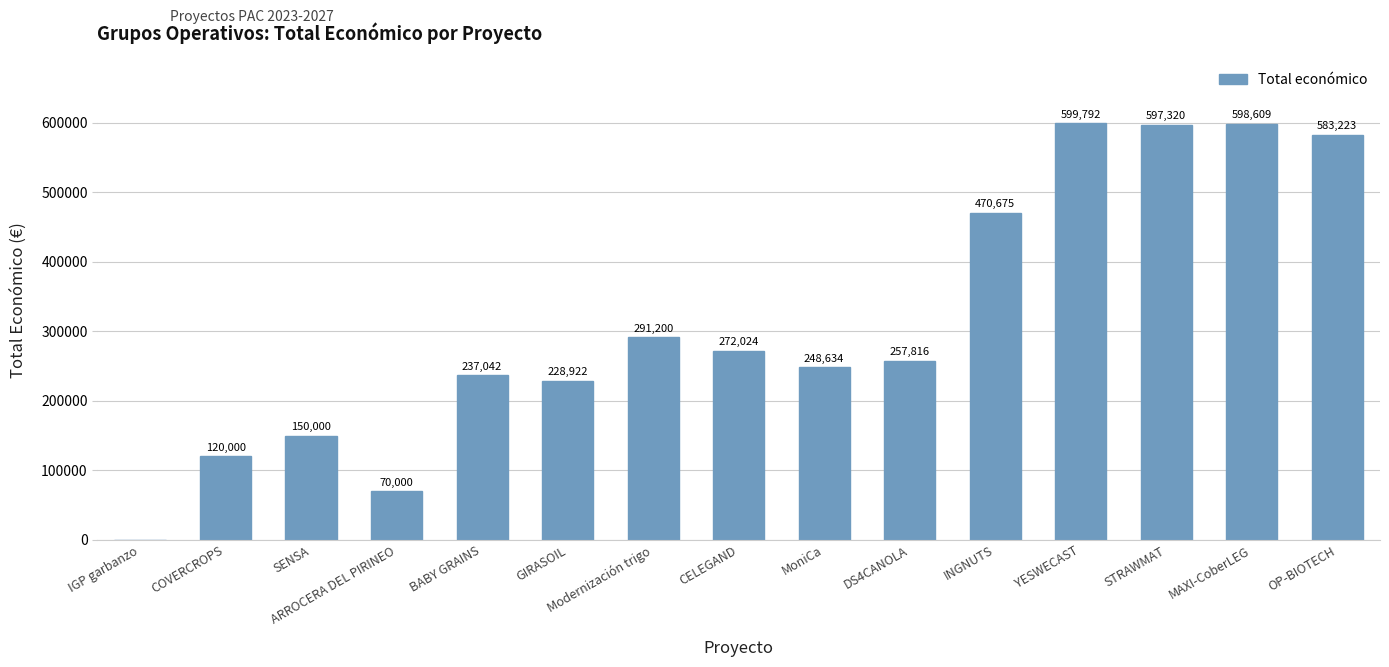

Which category has the highest value across all series?

YESWECAST